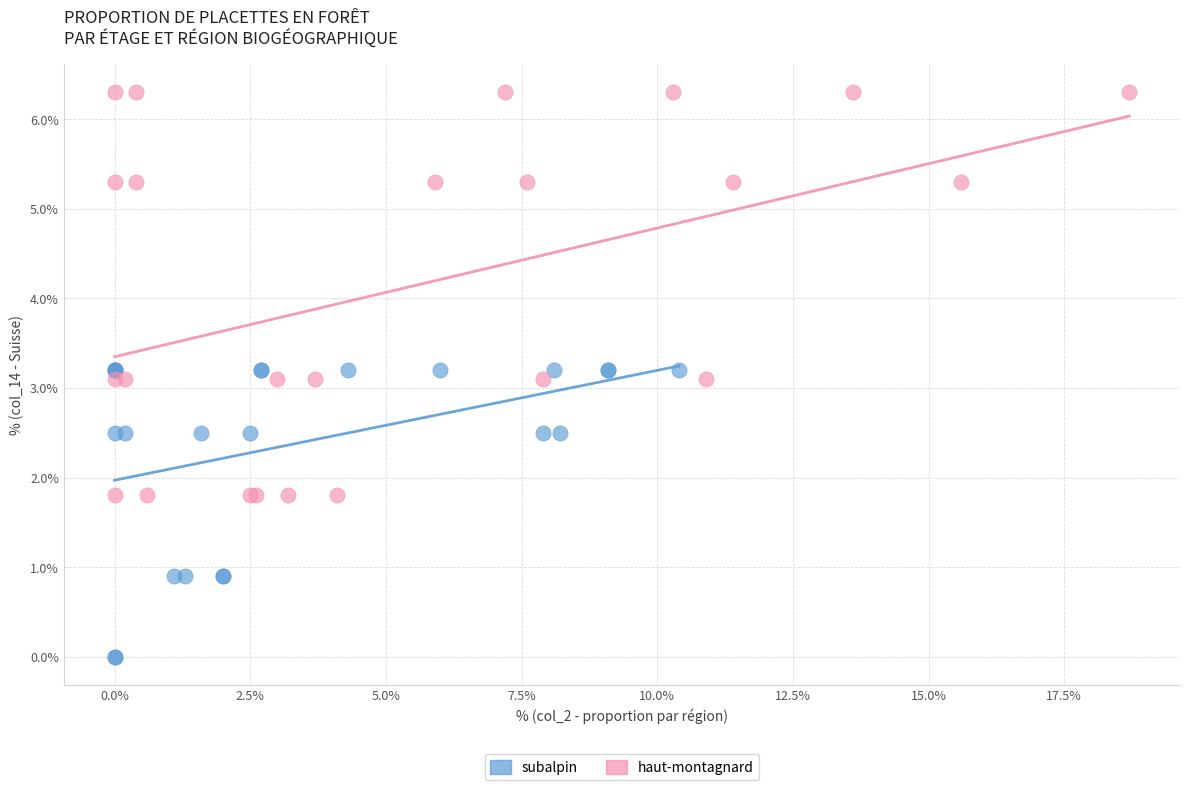

Which series contains the highest Y value?

haut-montagnard